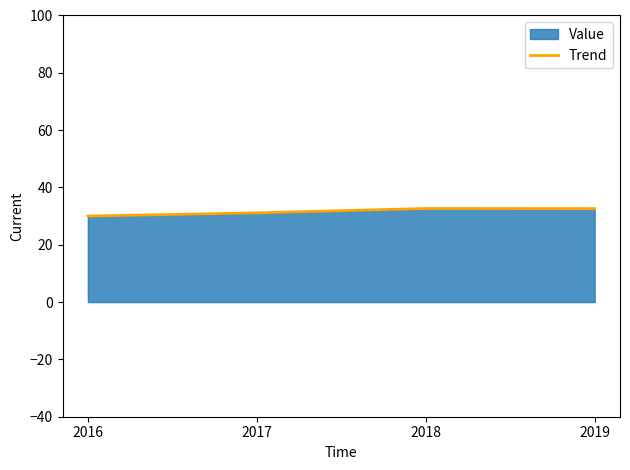

Reading right to left, list all the values displayed in this chart.

32.6	32.6	31.1	30.0